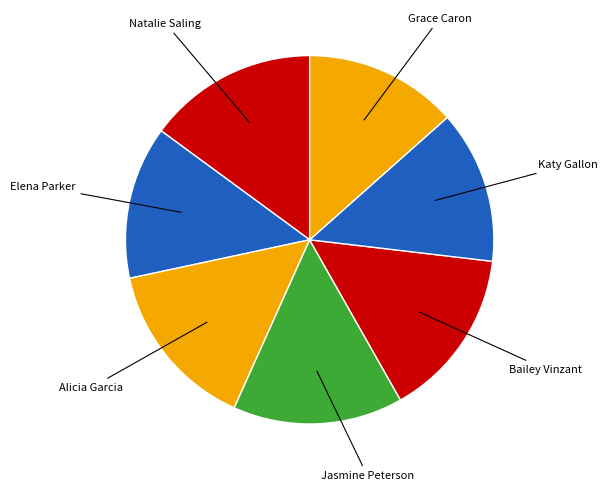

Is there any slice that represents more than half of the pie?

No